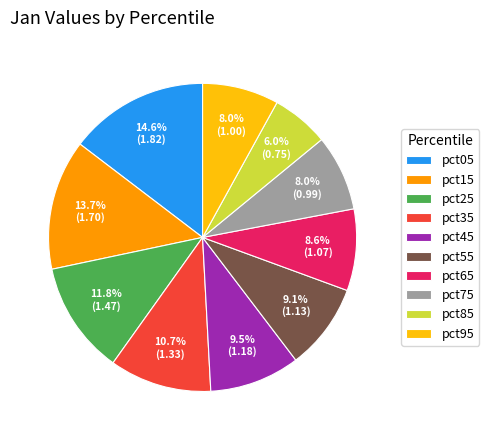

To the nearest percent, what percentage of the pie is pct05?

15%